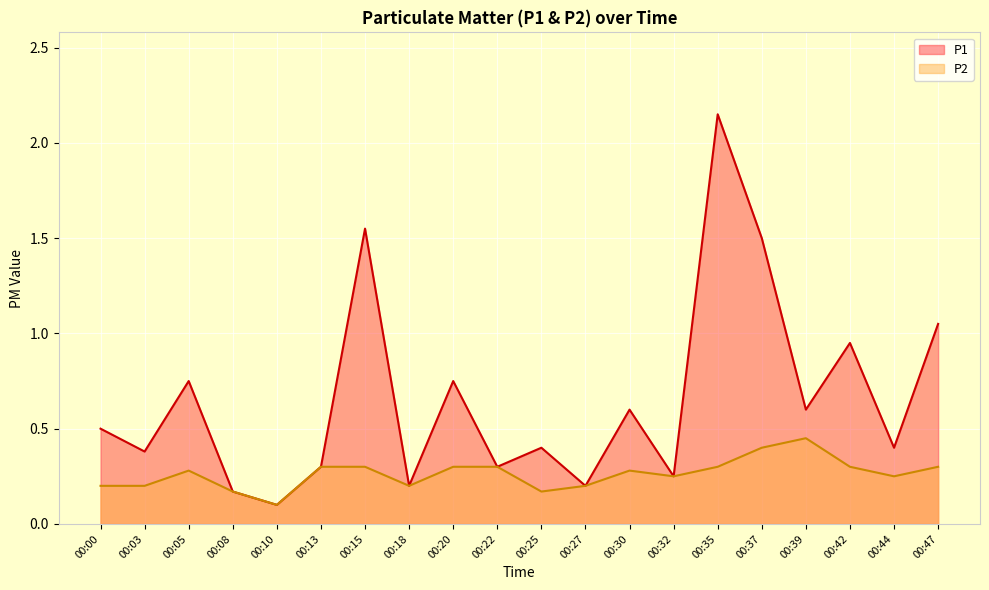

Which series has the widest spread of values?

P1